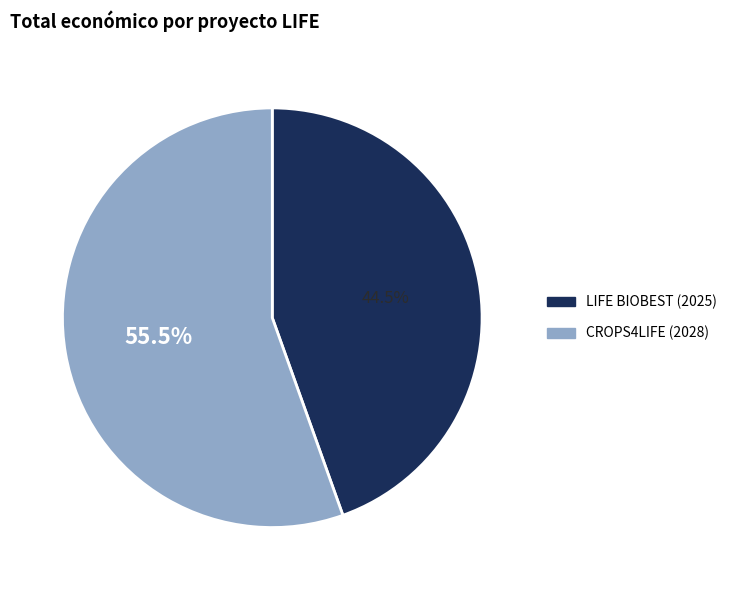

Is it true that LIFE BIOBEST (2025) is 57% of the pie?

False